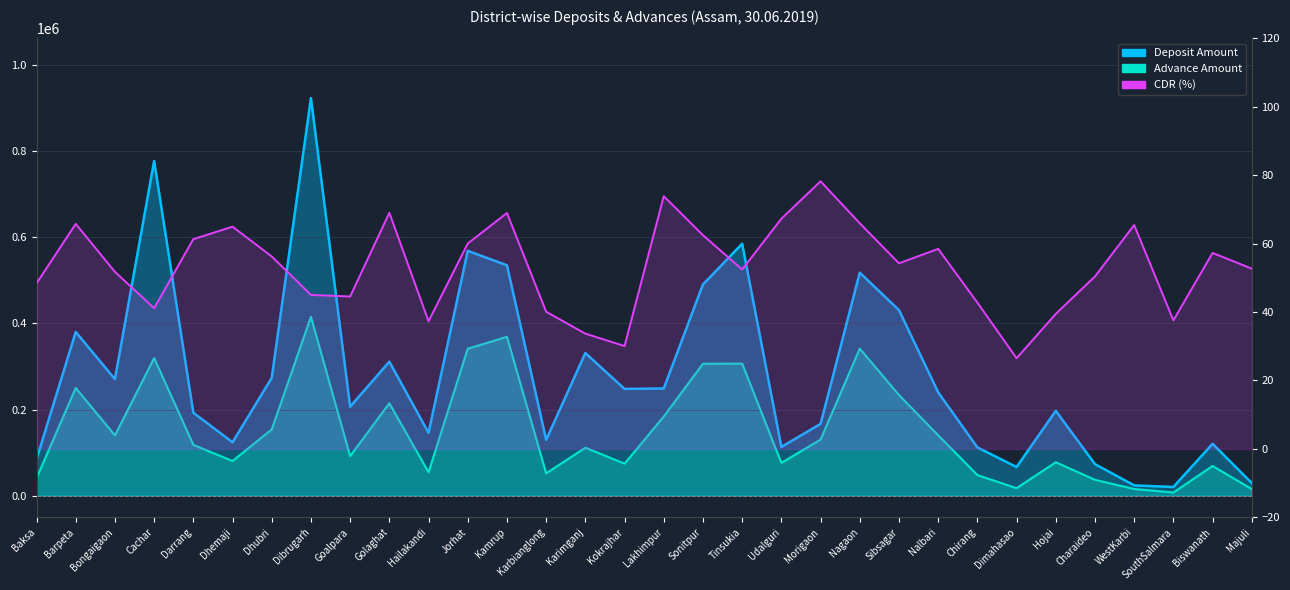

At how many categories does at least one series exceed 265212?

13